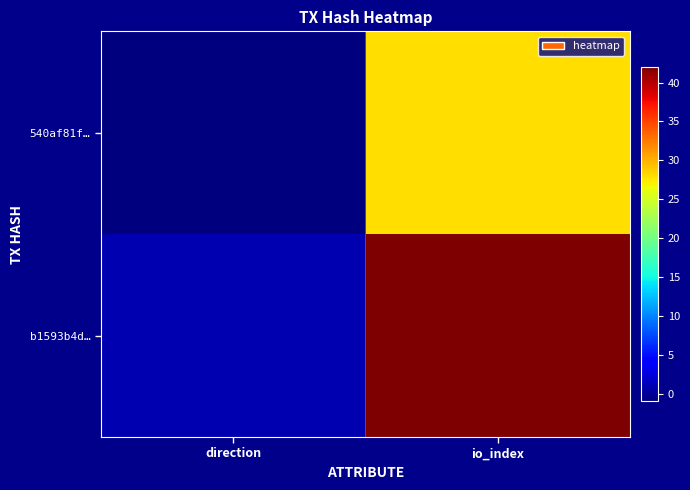

What is the greatest value displayed?

42